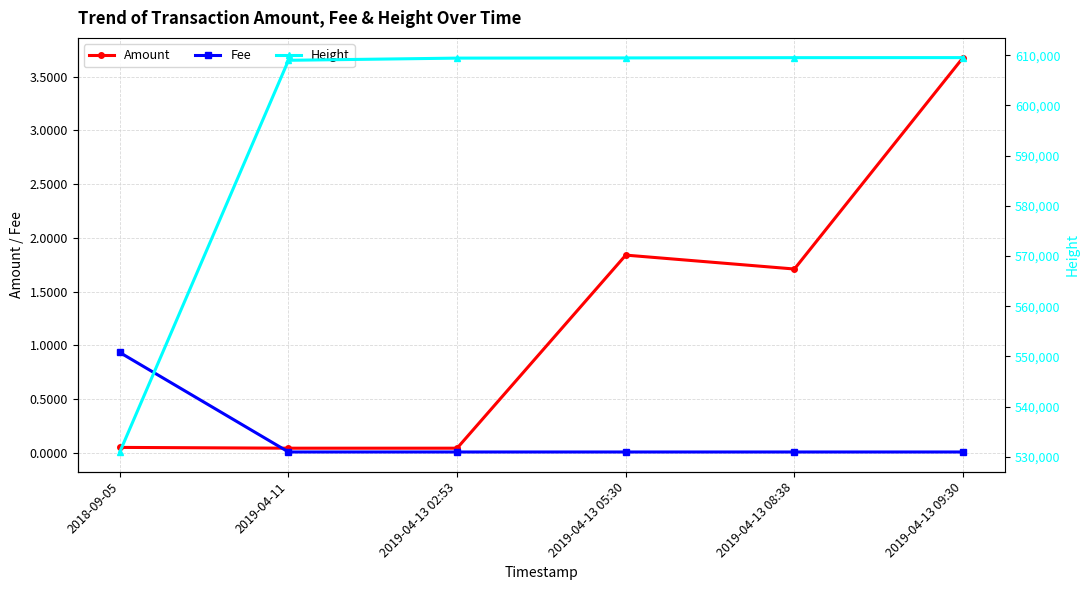

At which label does Amount reach its peak?

2019-04-13 09:30